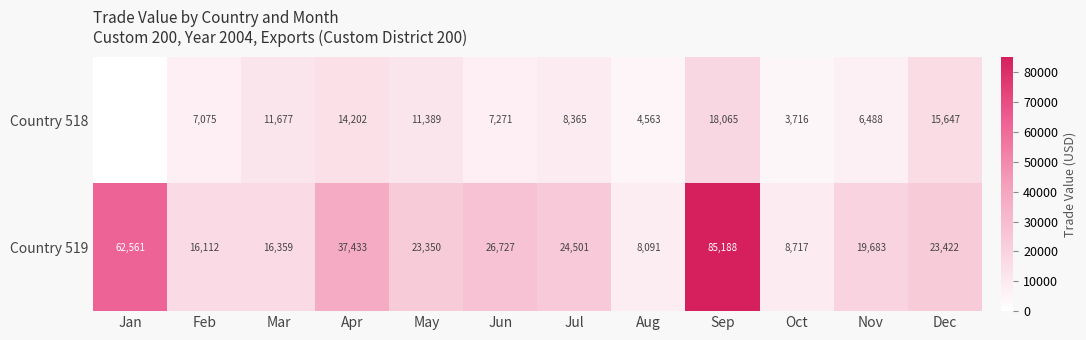

What is the spread (max minus min) of values at Nov?

13195